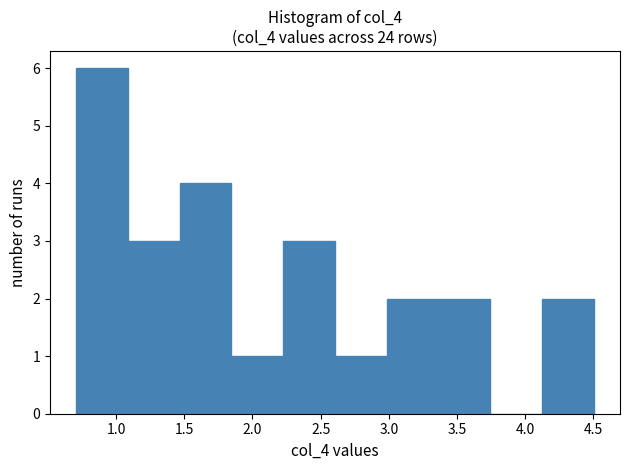

What is the height of the bar covering 3.00 to 3.35 on the x-axis? Neither the bar edges nor the heights are printed on the chart, so give them approximately, as read against the axes.

2